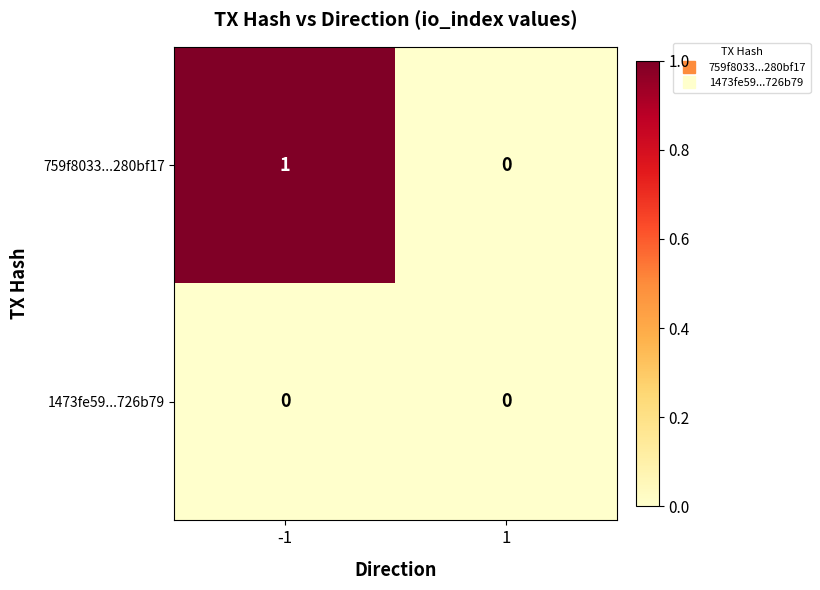

Which series has the largest range (max minus min)?

759f8033...280bf17